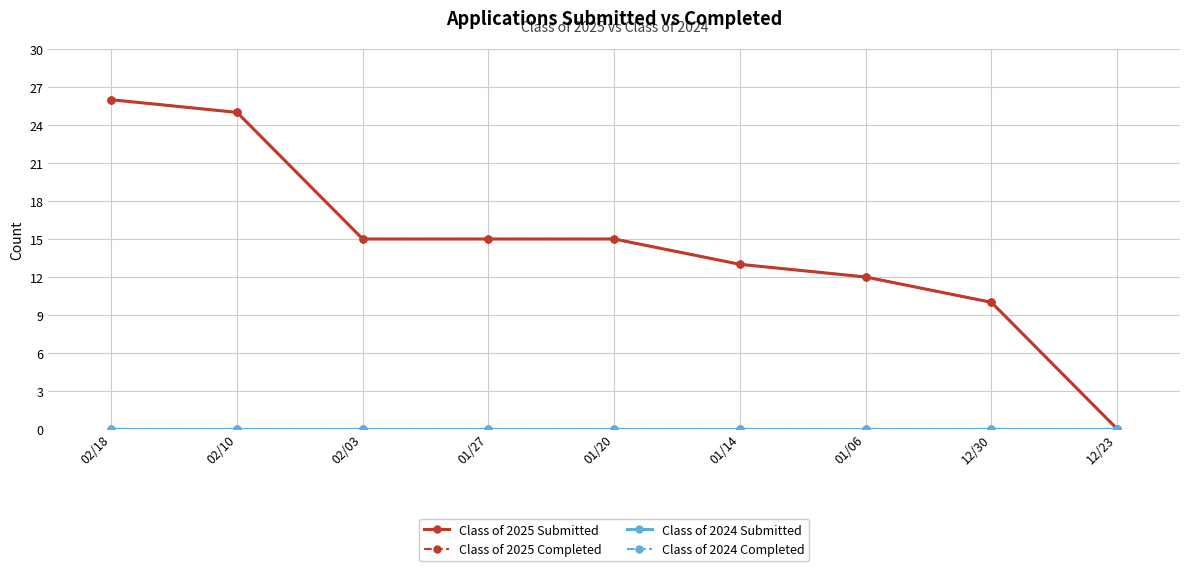

What is the maximum value shown in the chart?

26